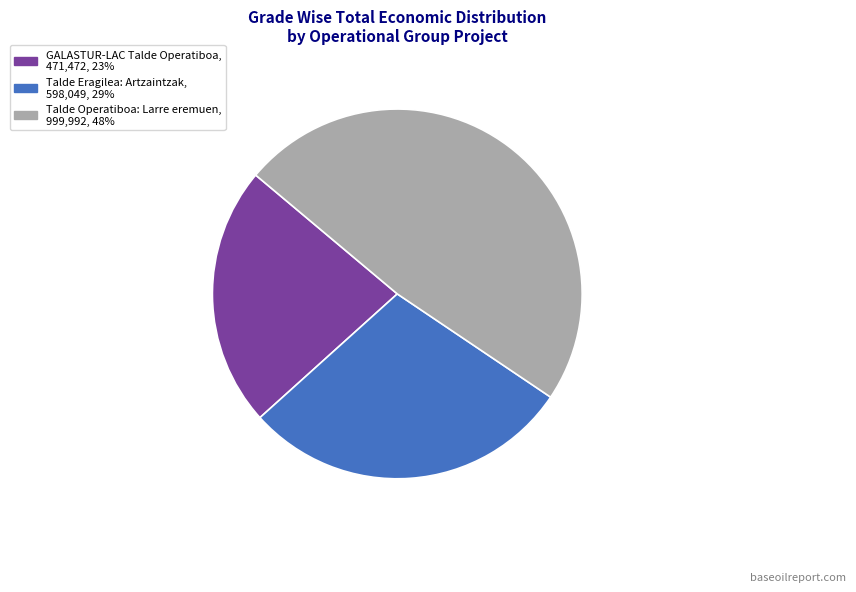

Rank the categories by value from highest to lowest.

Talde Operatiboa: Larre eremuen, Talde Eragilea: Artzaintzak, GALASTUR-LAC Talde Operatiboa